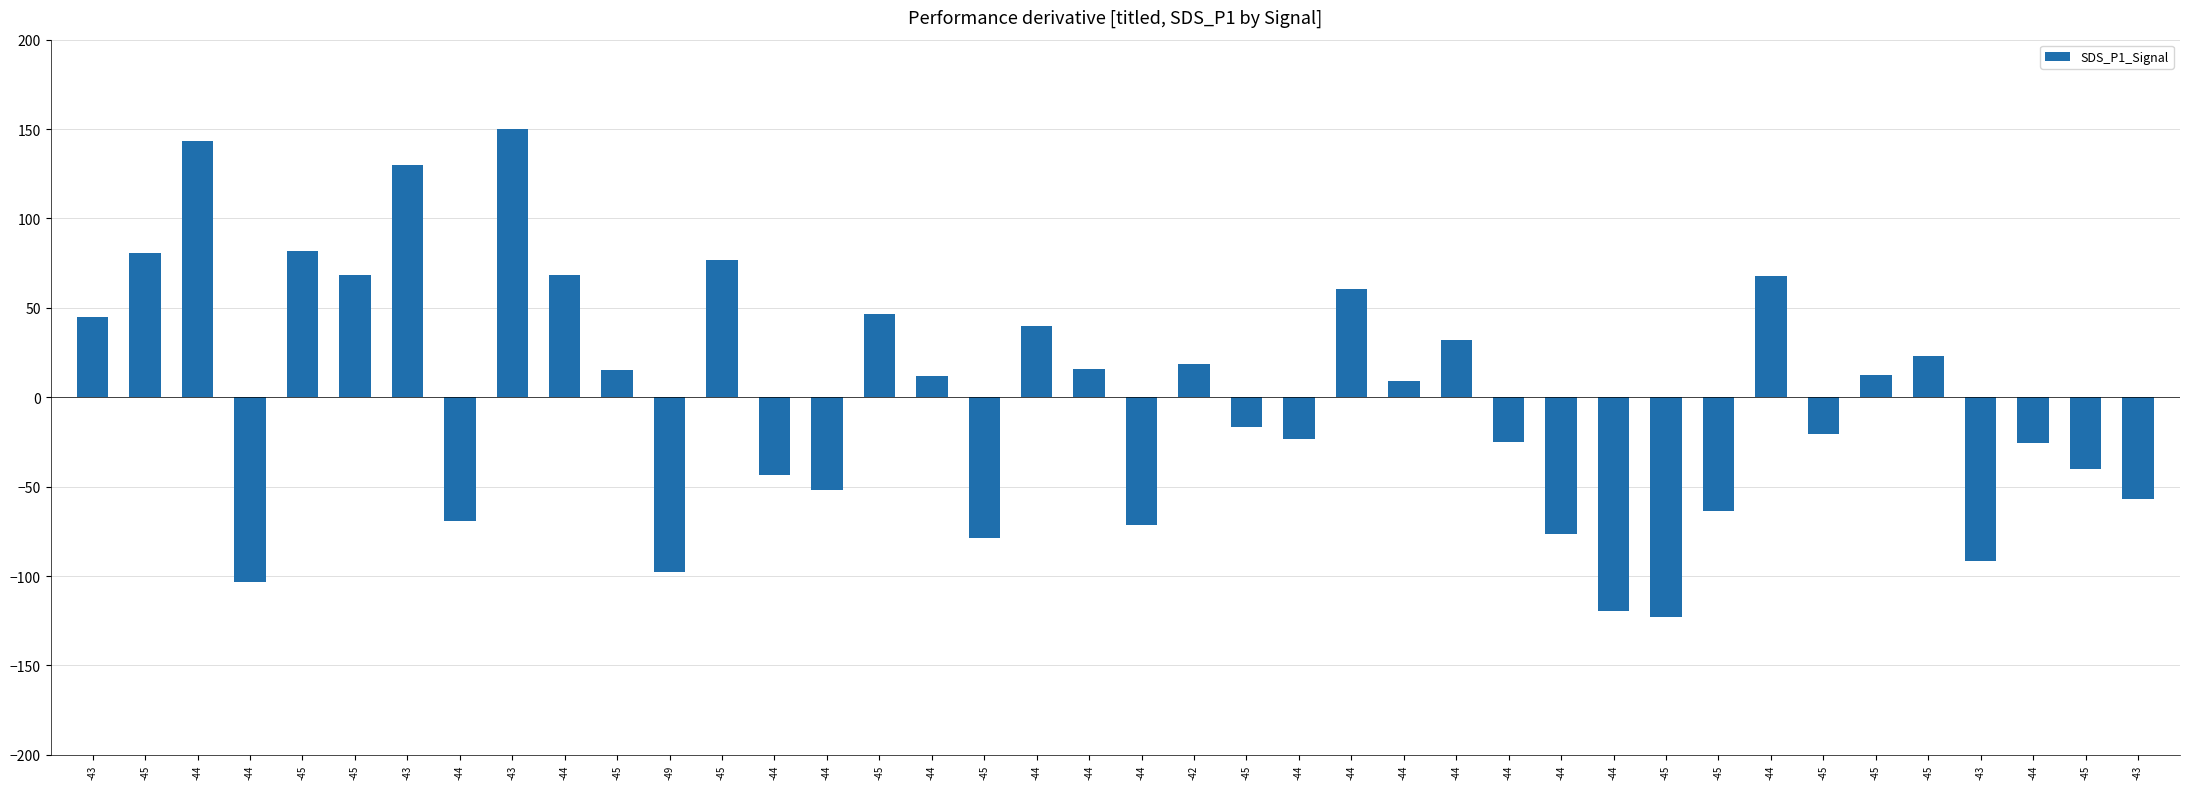

Rank the categories by value from highest to lowest.

-43, -44, -43, -45, -45, -45, -44, -45, -44, -44, -45, -43, -44, -44, -45, -42, -44, -45, -45, -44, -44, -45, -45, -44, -44, -44, -45, -44, -44, -43, -45, -44, -44, -44, -45, -43, -49, -44, -44, -45